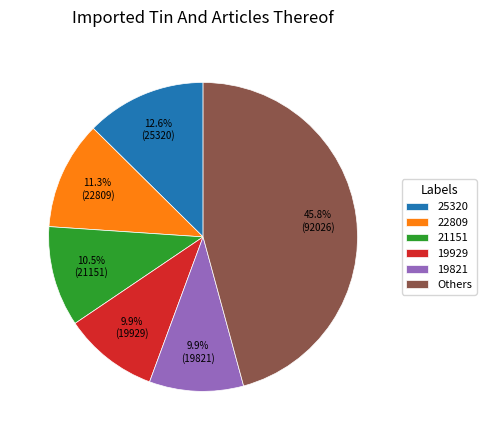

Which slice is the largest?

Others